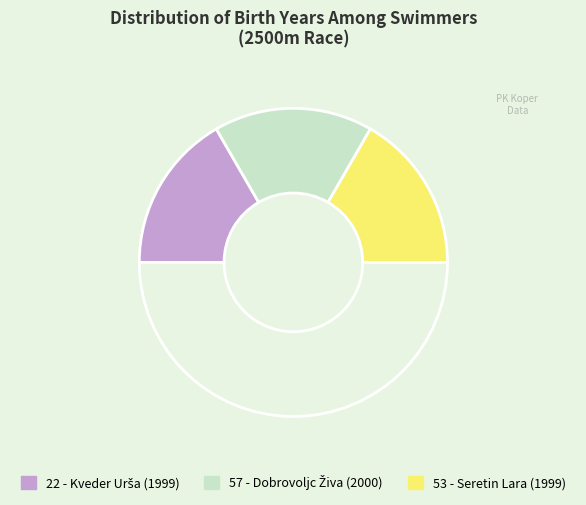

Rank the categories by value from lowest to highest.

22 - Kveder Urša, 53 - Seretin Lara, 57 - Dobrovoljc Živa